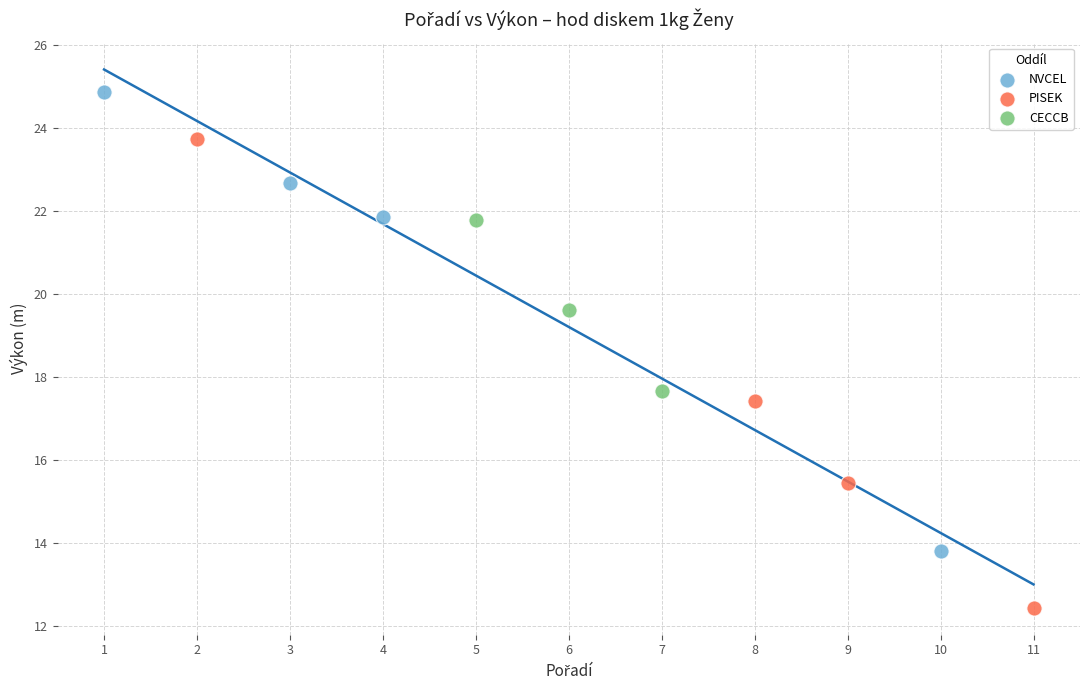

Which series has the widest spread of Y values?

PISEK